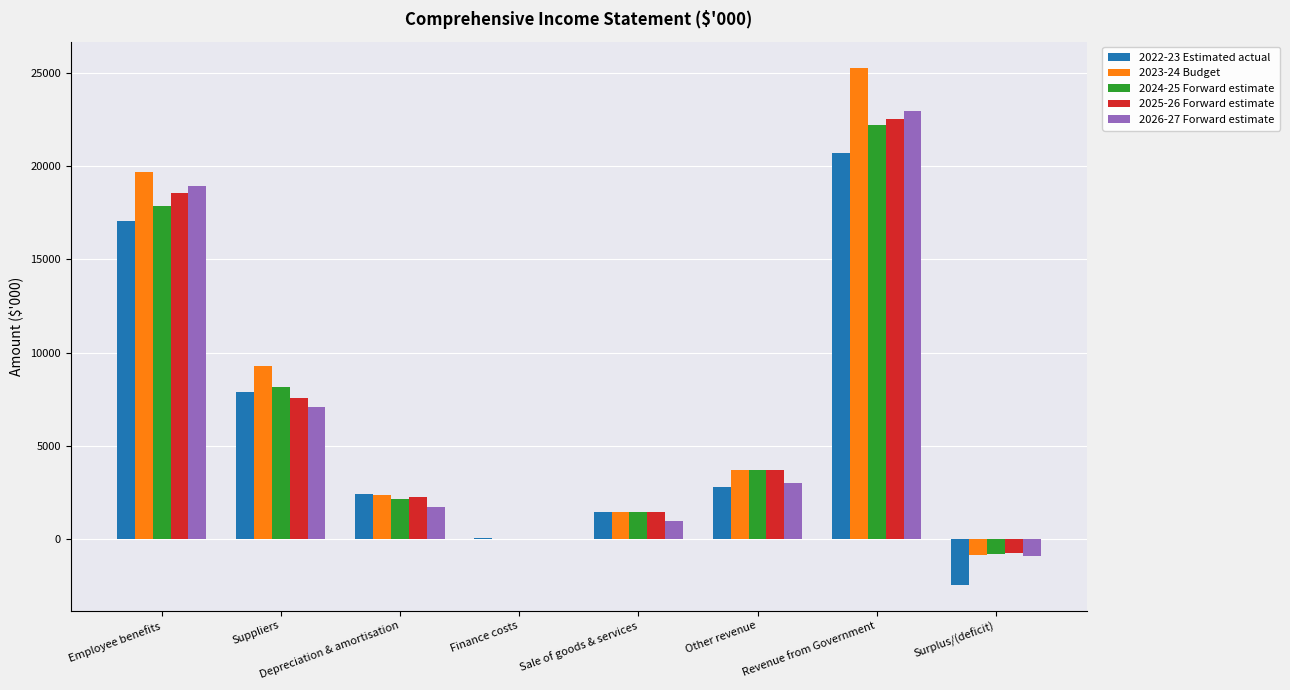

At which category does the chart reach its peak across all series?

Revenue from Government